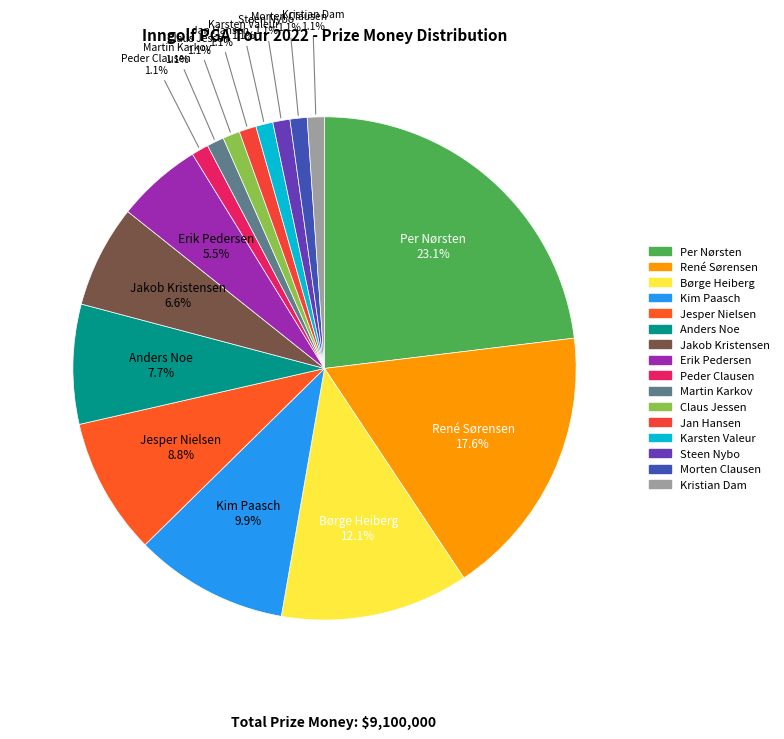

Which slice is the largest?

Per Nørsten